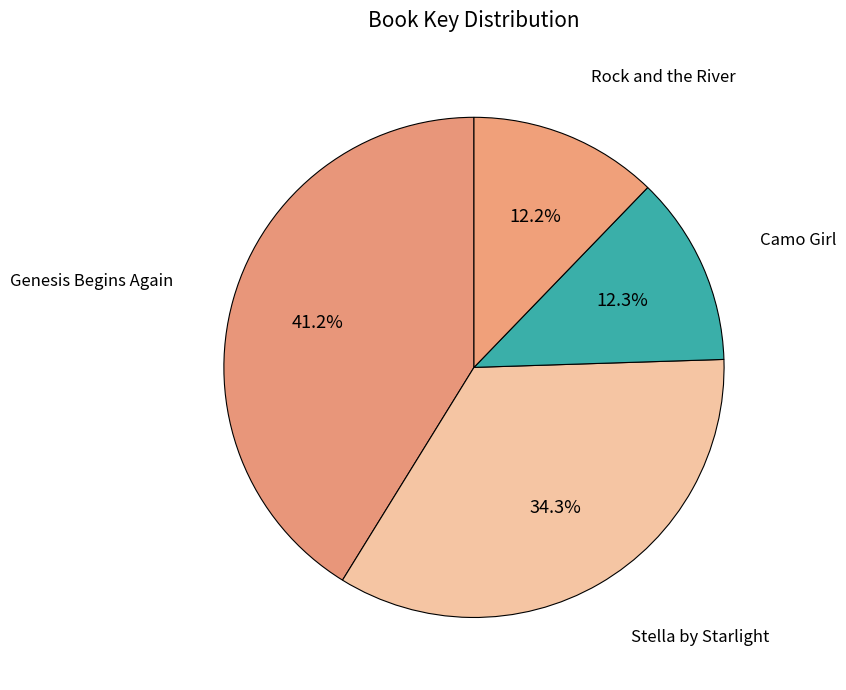

Which slice is the largest?

Genesis Begins Again